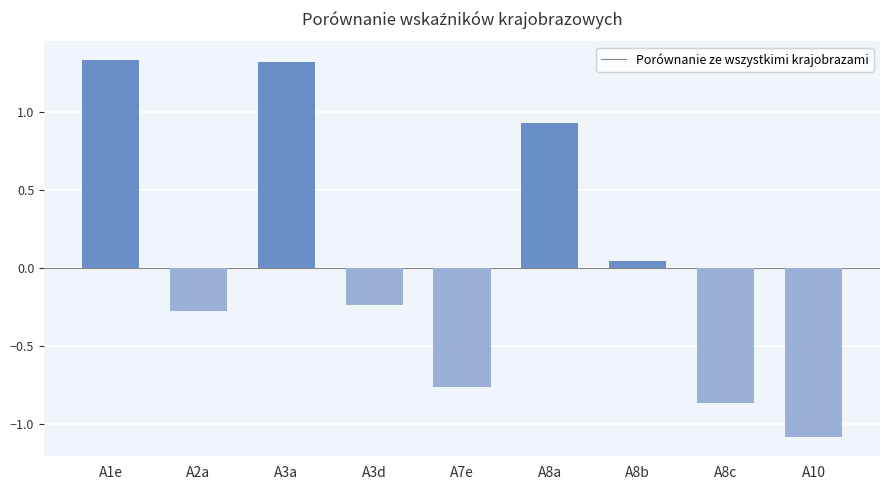

How many values are above zero?

4